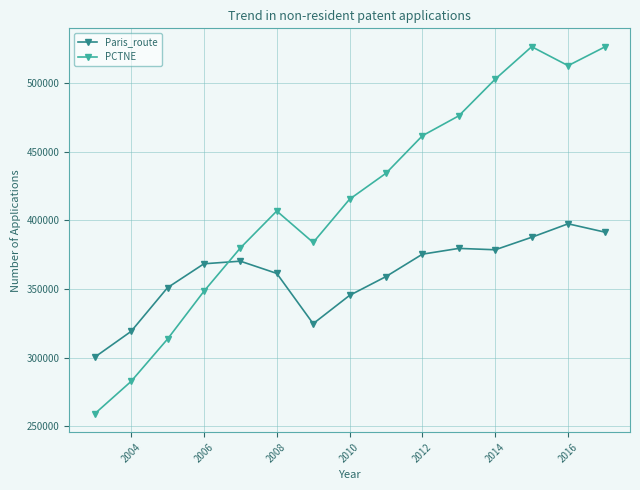

What is the highest value of the PCTNE series?

526300